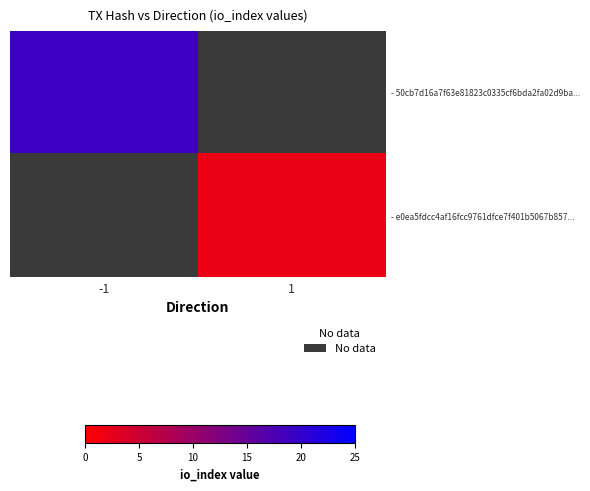

Which category has the lowest value in the - e0ea5fdcc4af16fcc9761dfce7f401b5067b857... series?

-1